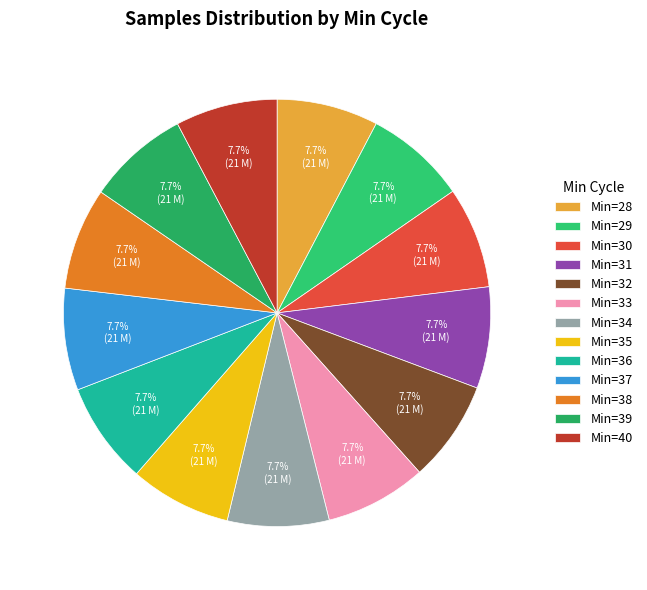

How many slices are in this pie chart?

13